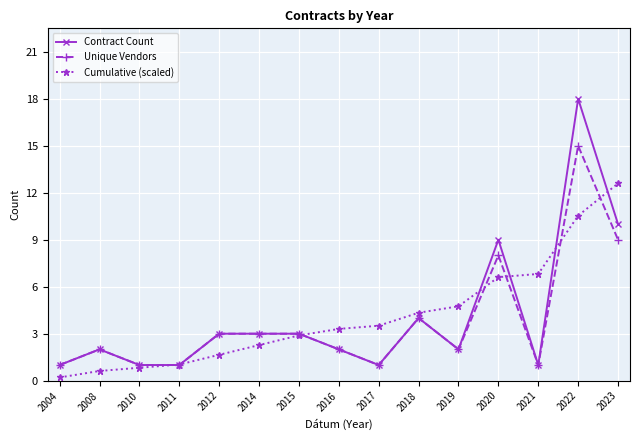

Count the number of categories in the chart.

15